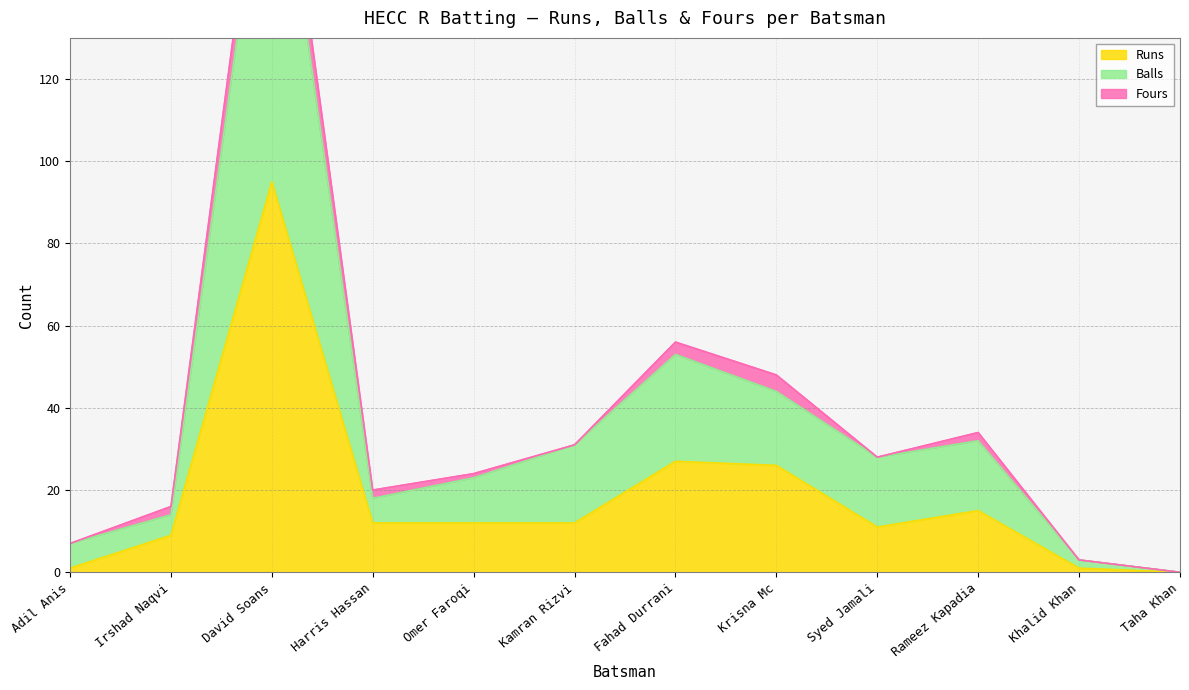

Count the number of categories in the chart.

12